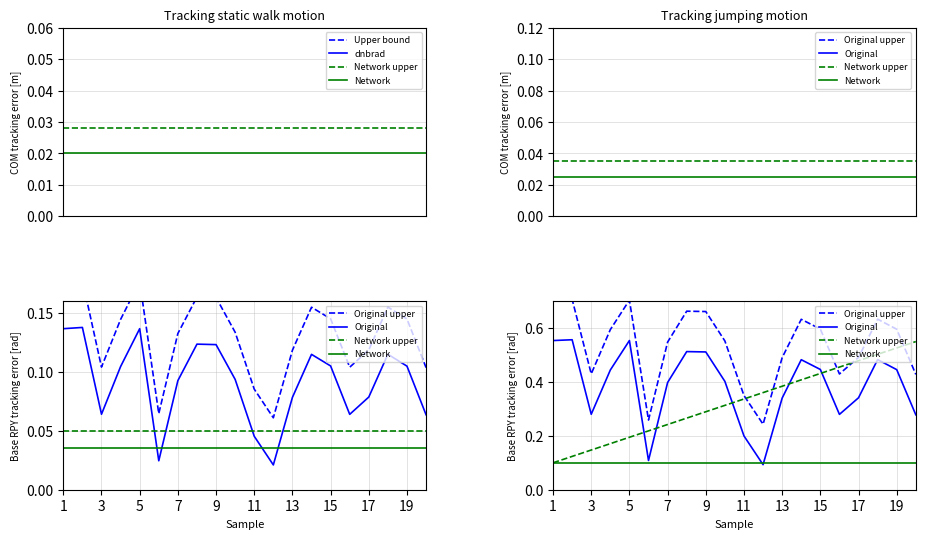

What is the sum of all Original values?

7.7